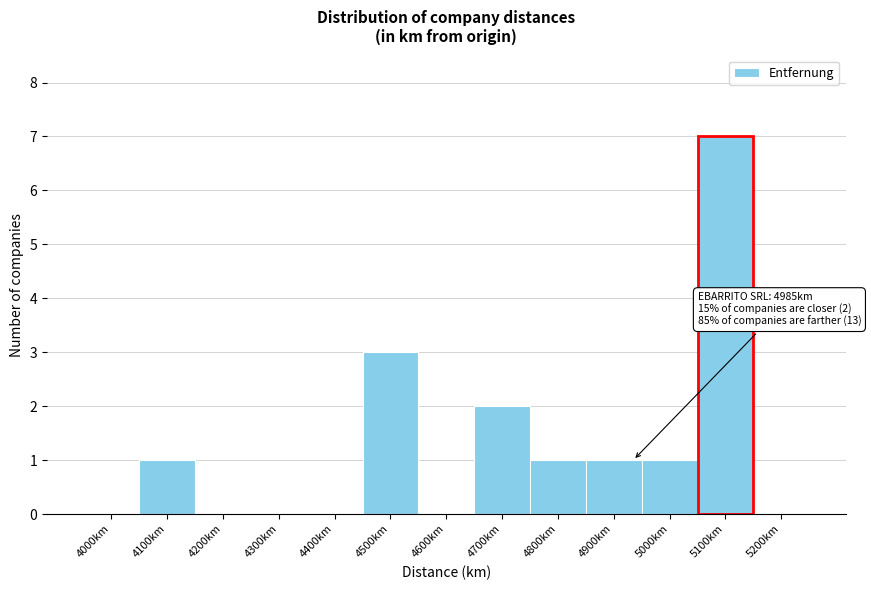

Reading left to right, extract all data points from this chart.

4000km=0	4100km=1	4200km=0	4300km=0	4400km=0	4500km=3	4600km=0	4700km=2	4800km=1	4900km=1	5000km=1	5100km=7	5200km=0